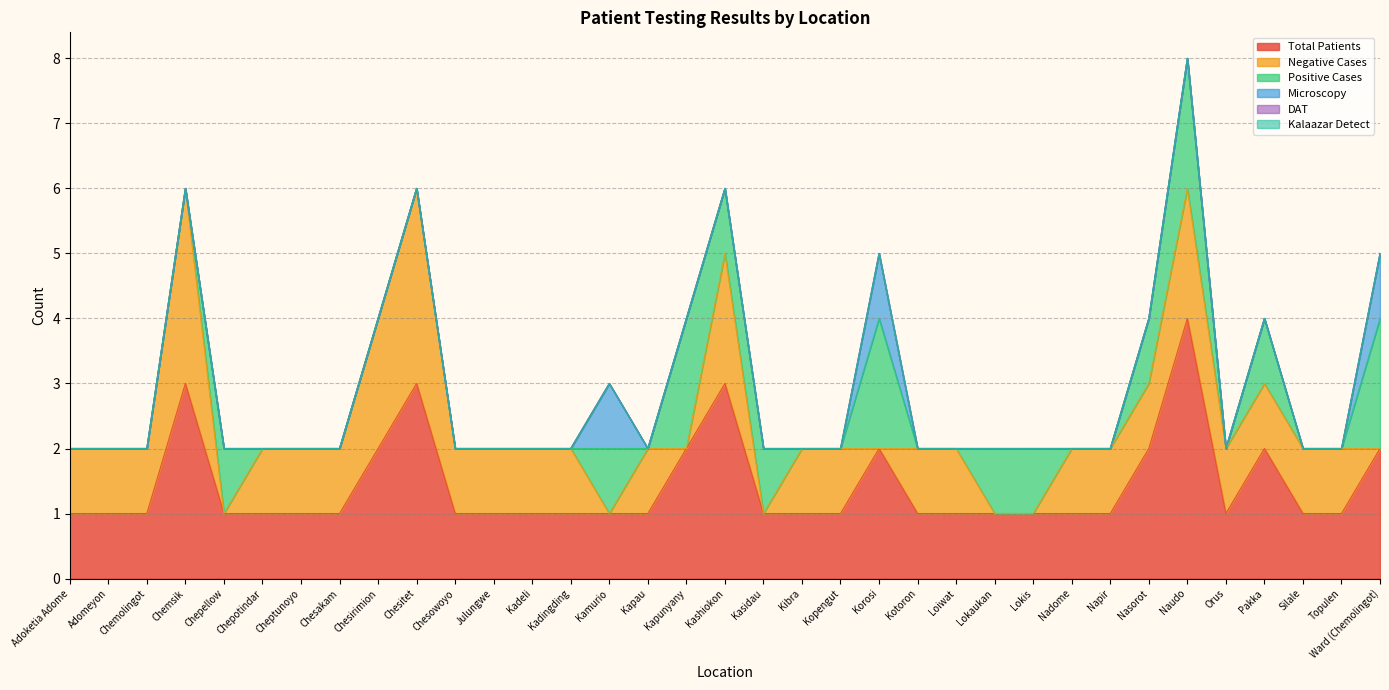

In Microscopy, how many points are higher than both neighbors (excluding endpoints)?

2